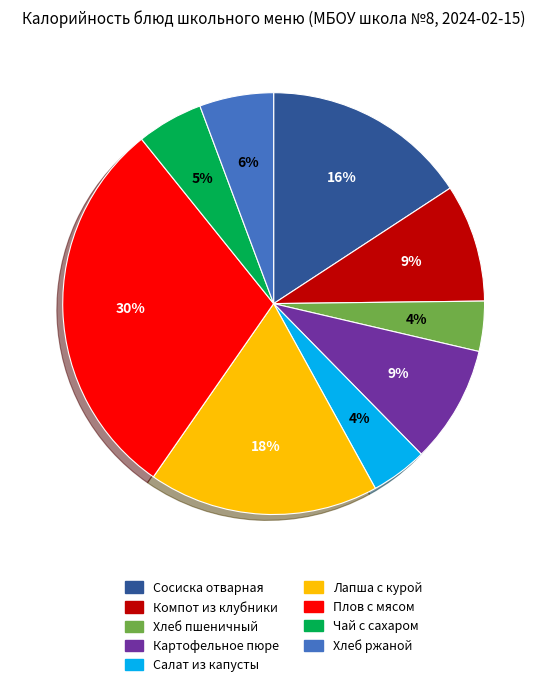

Is there any slice that represents more than half of the pie?

No